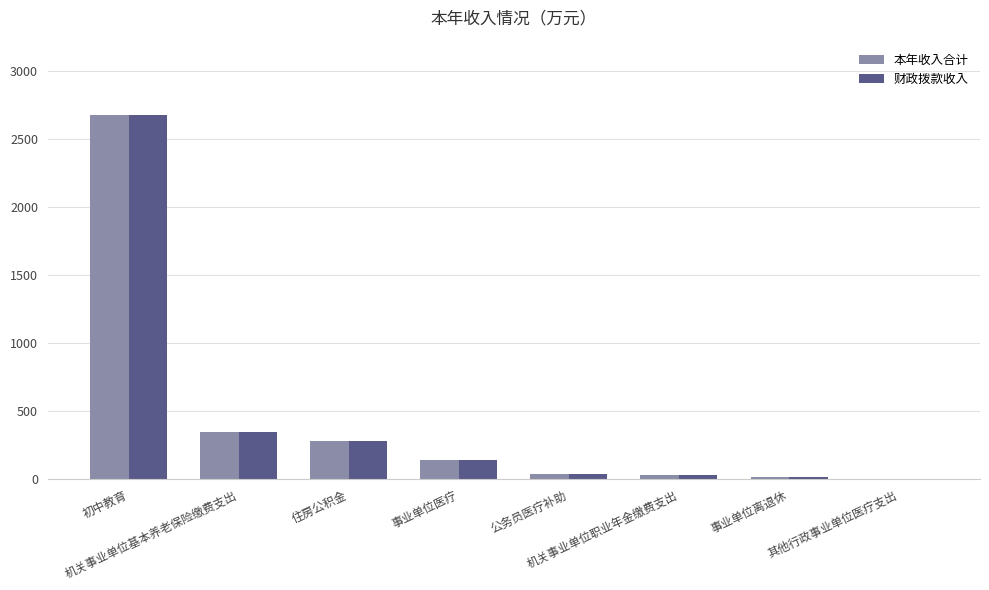

At 初中教育, list the series in order from smallest to largest.

本年收入合计, 财政拨款收入